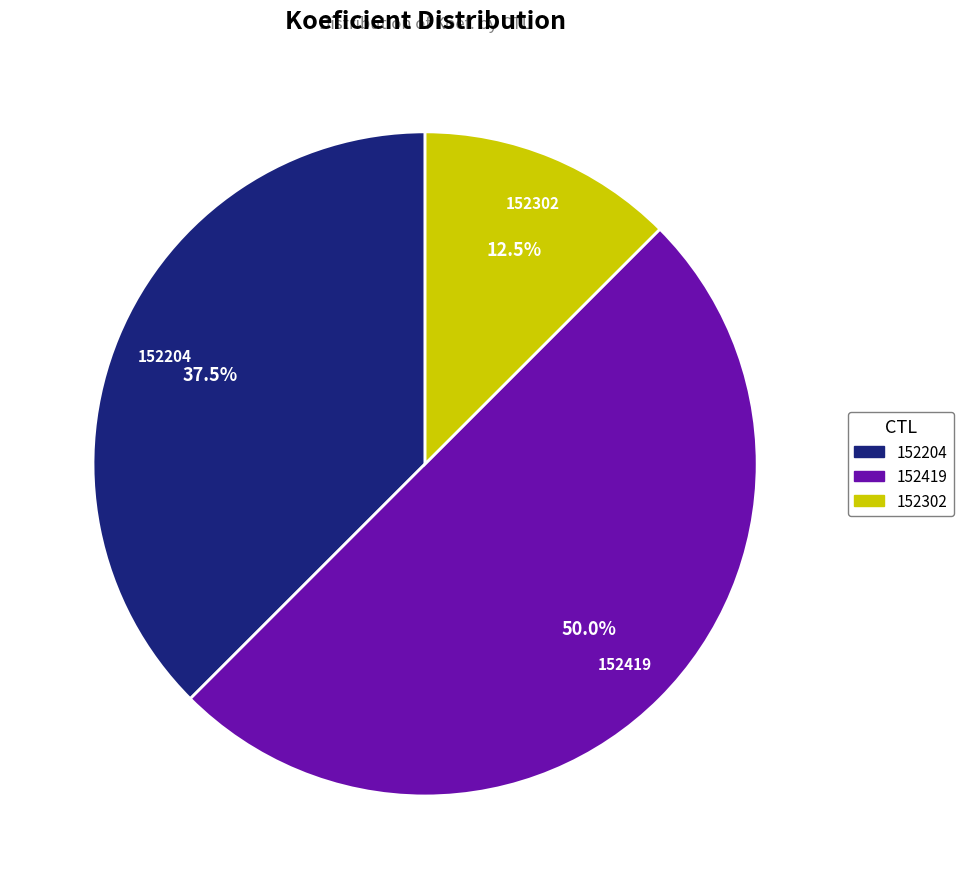

Count the number of slices in the pie.

3